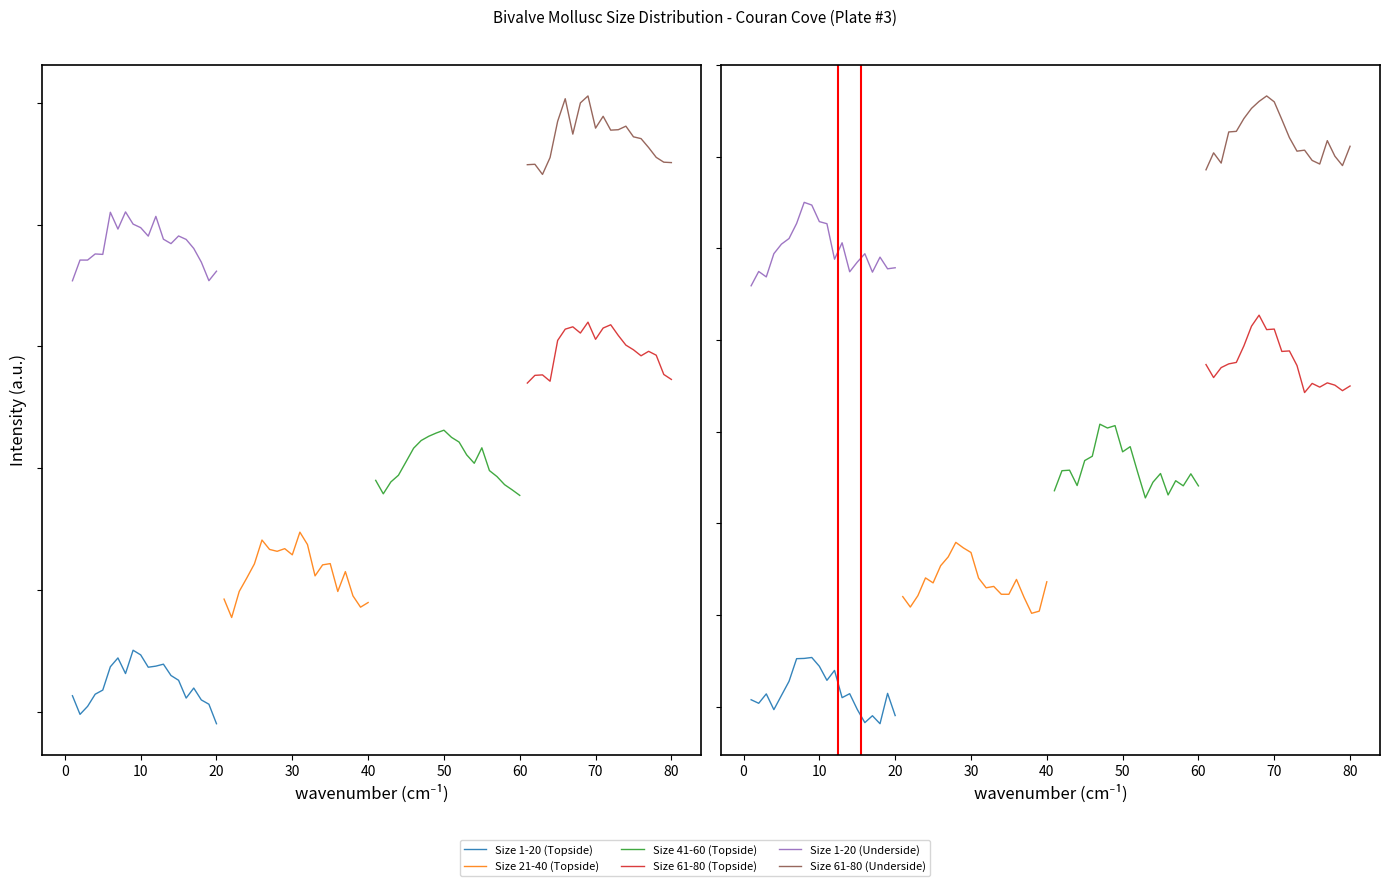

Which series has the largest range (max minus min)?

Size 1-20 (Underside)